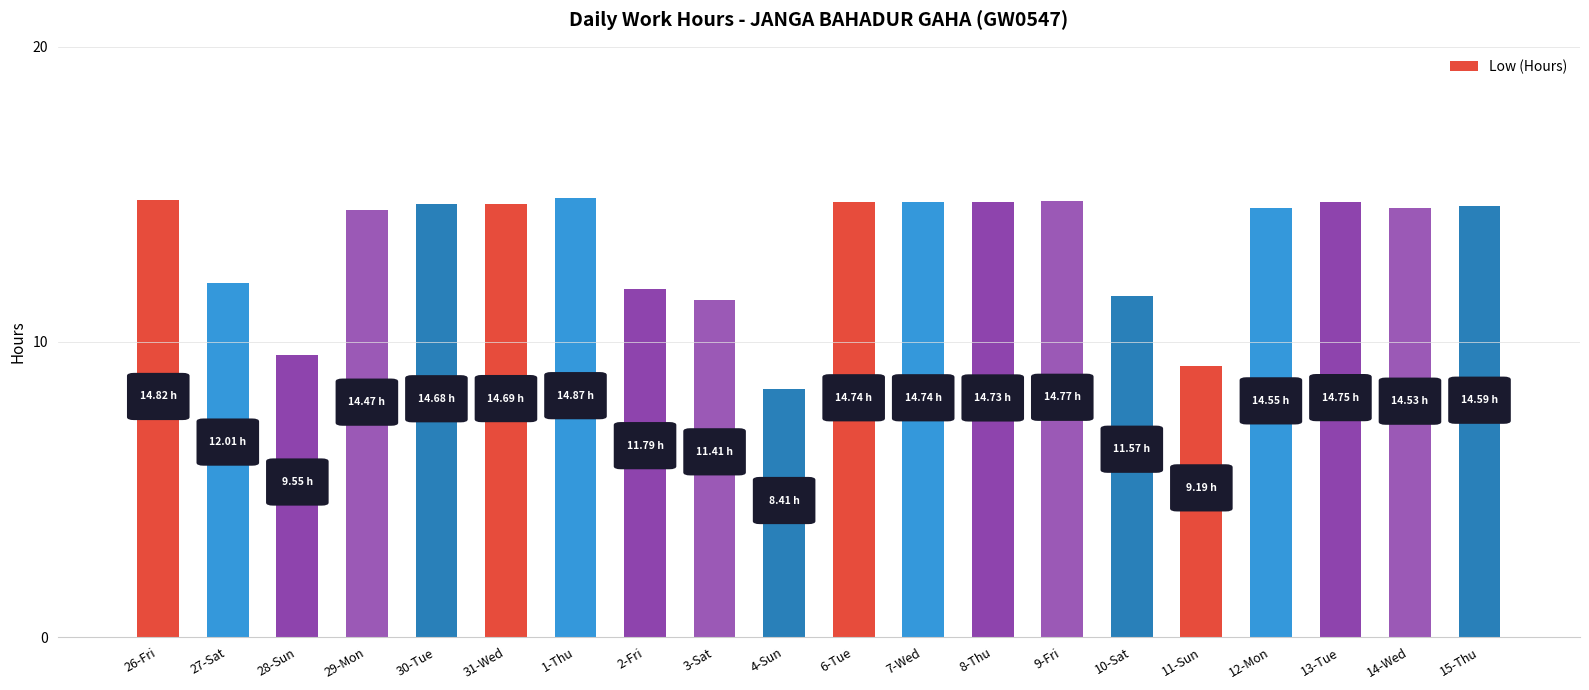

What is the label of the 19th bar from the left?

14-Wed